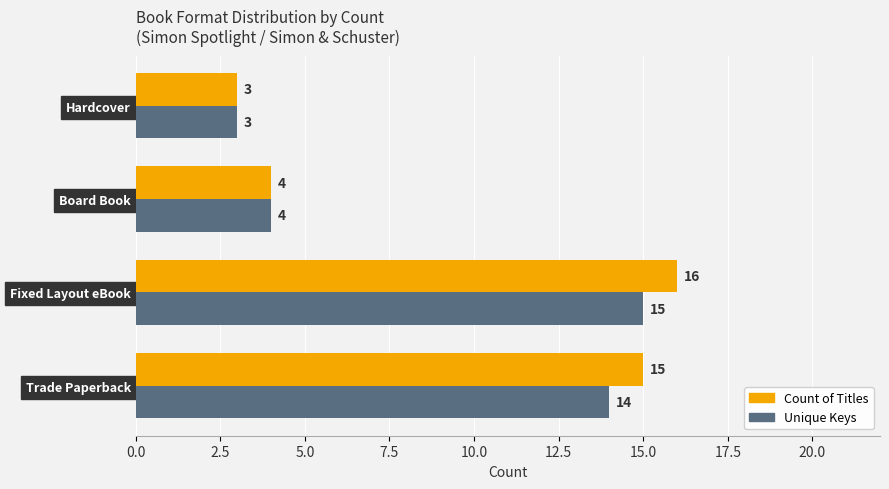

Which series has the widest spread of values?

Count of Titles